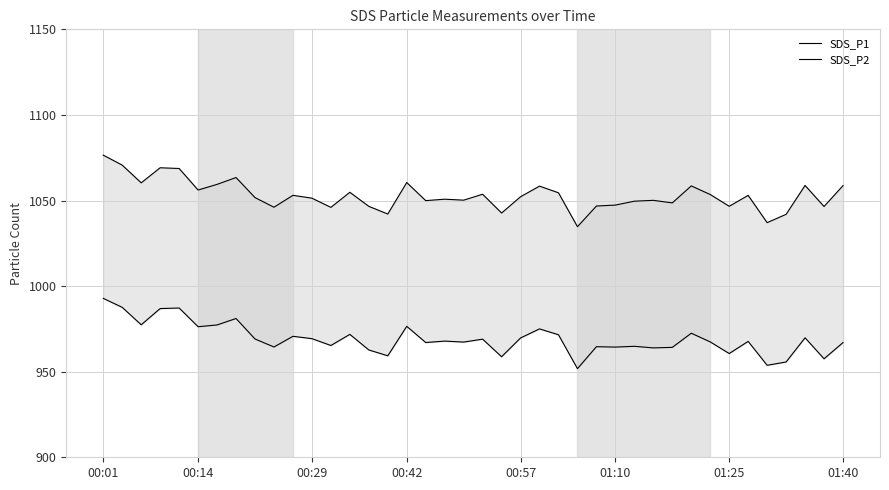

True or false: SDS_P1 and SDS_P2 cross at least once.

False